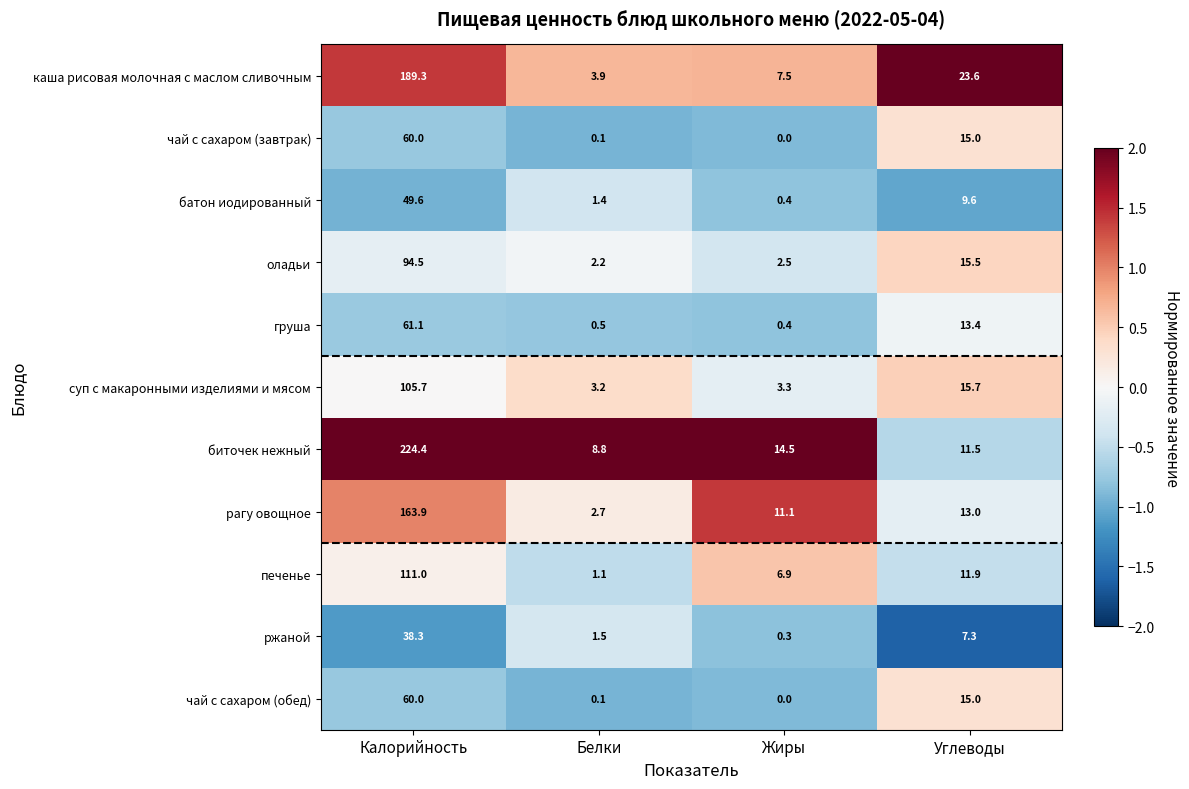

What is the sum of the чай с сахаром (завтрак) values at Калорийность and Белки?

60.1